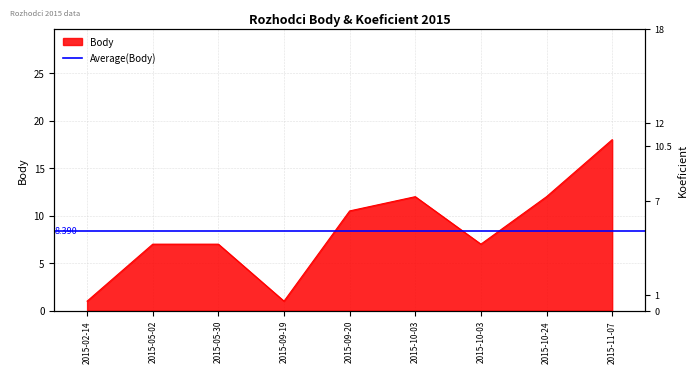

How many data points are above 7?

4